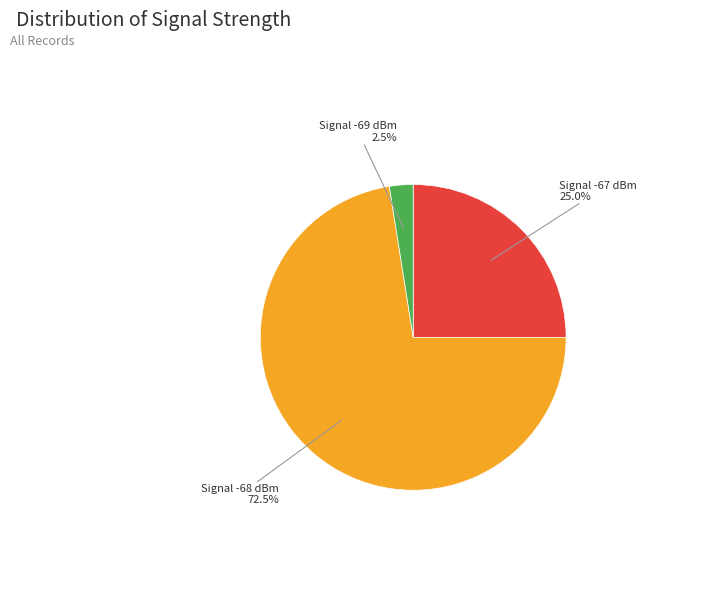

Which slice is the smallest?

Signal -69 dBm